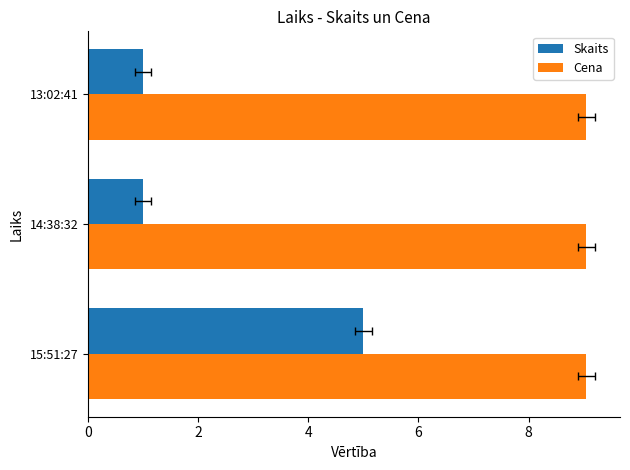

What is the value of the Skaits bar at the 2nd from the left?

1.0